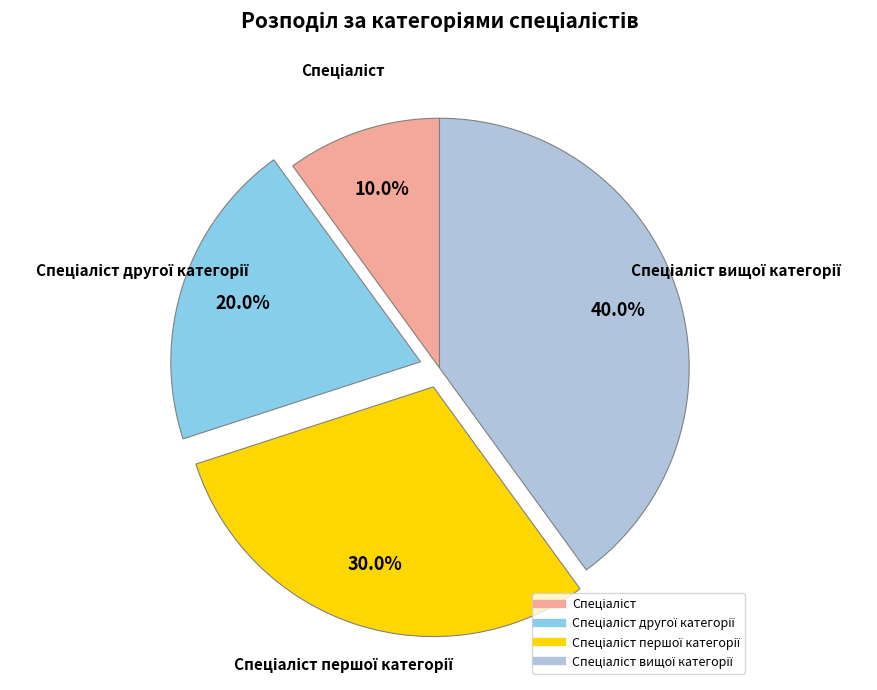

Does any single category account for the majority?

No